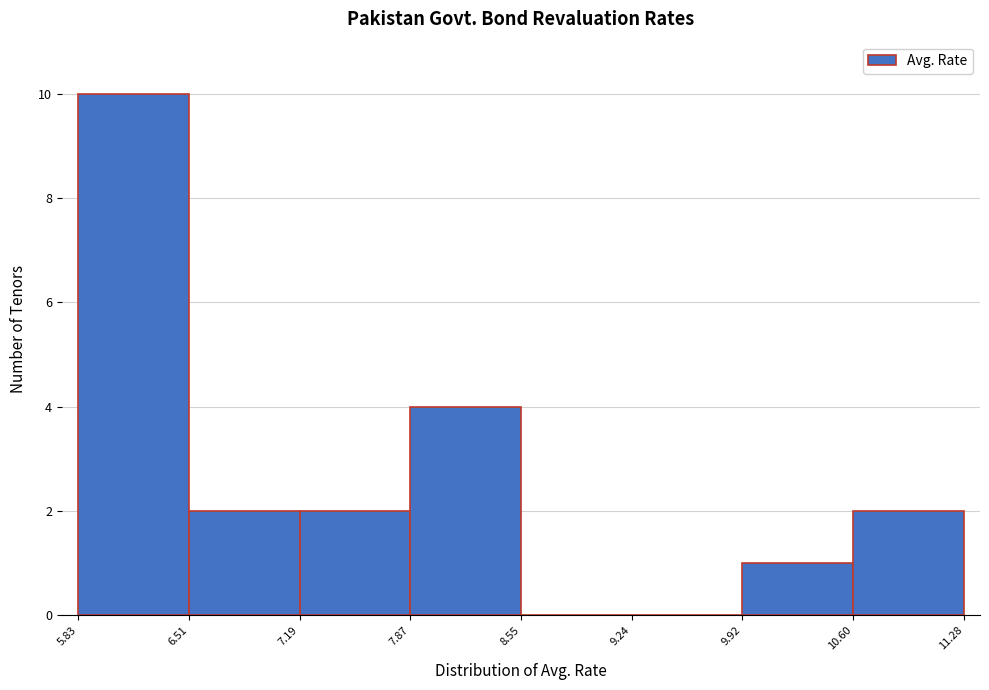

Reading left to right, list every bar in this chart as the range it spans on the x-axis followed by its height. The values are not printed on the chart, so give them approximately, as read against the axis.

5.83 to 6.51: 10
6.51 to 7.19: 2
7.19 to 7.87: 2
7.87 to 8.55: 4
8.55 to 9.24: 0
9.24 to 9.92: 0
9.92 to 10.60: 1
10.60 to 11.28: 2